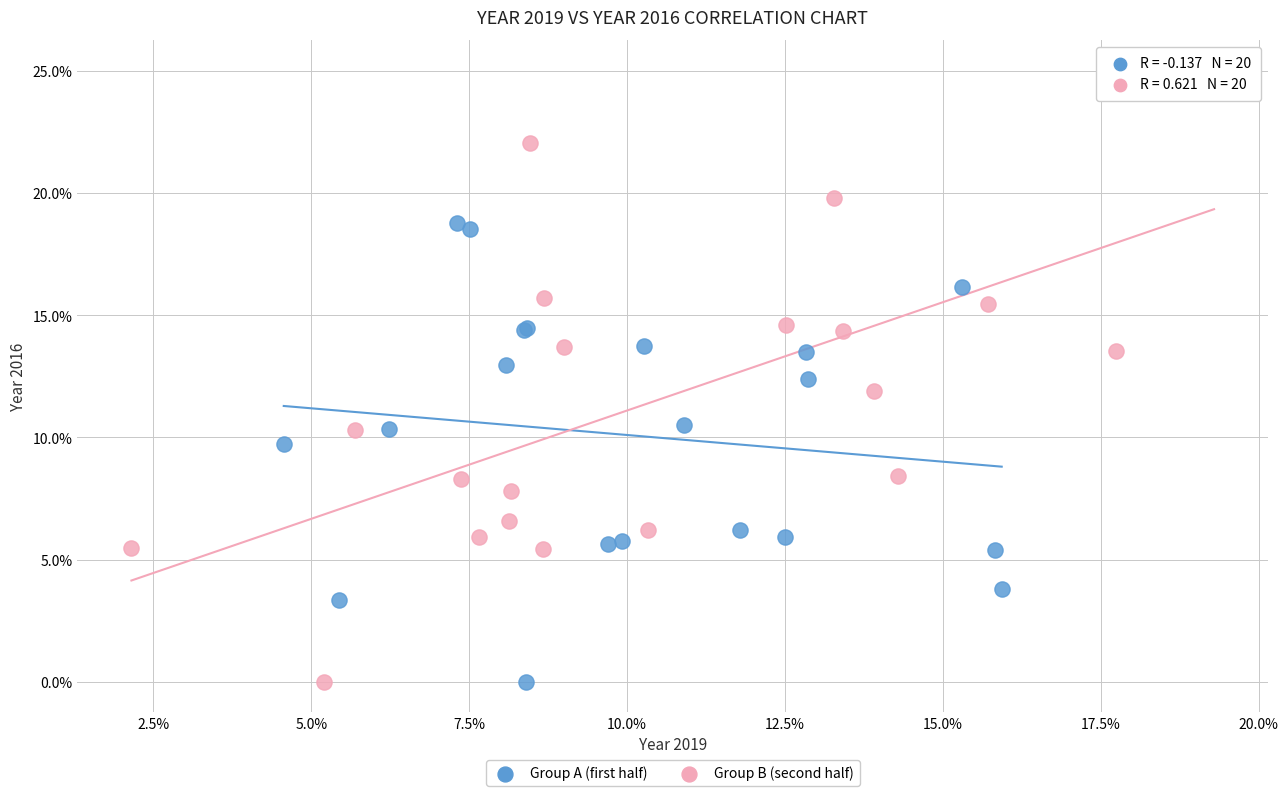

Which series has the widest spread of Y values?

Group B (second half)